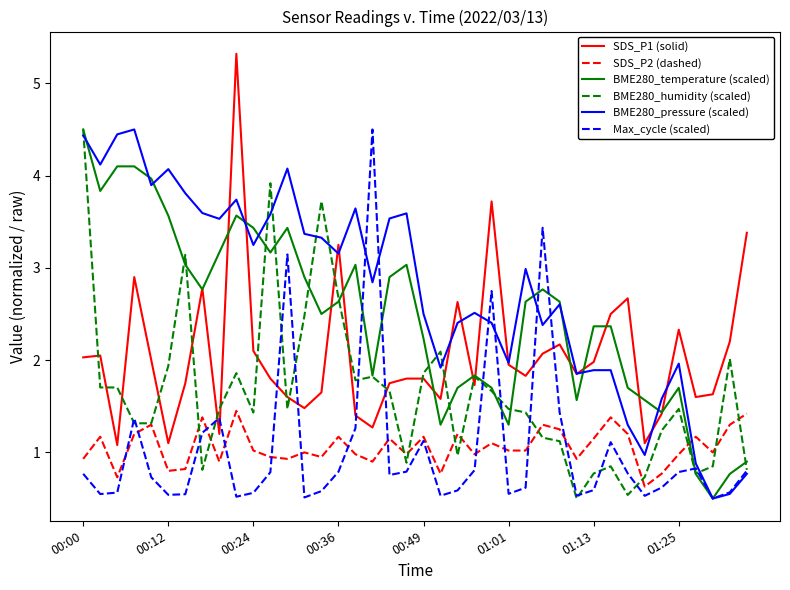

What is the minimum value for BME280_temperature (scaled)?

0.5